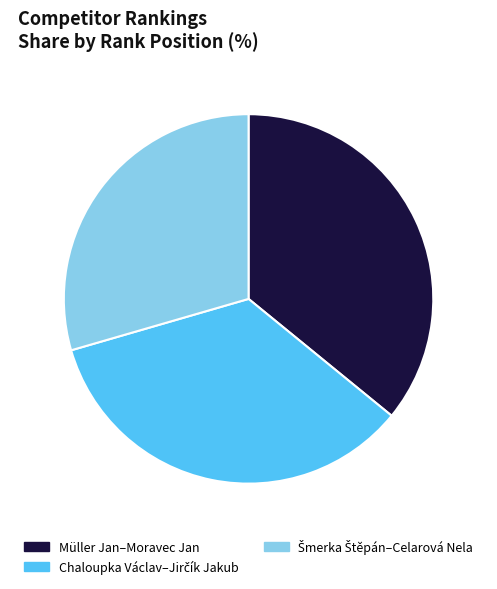

Which category has the biggest portion of the pie?

Müller Jan–Moravec Jan